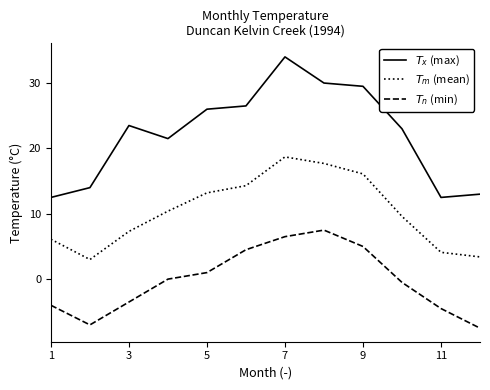

What is the maximum value shown in the chart?

34.0